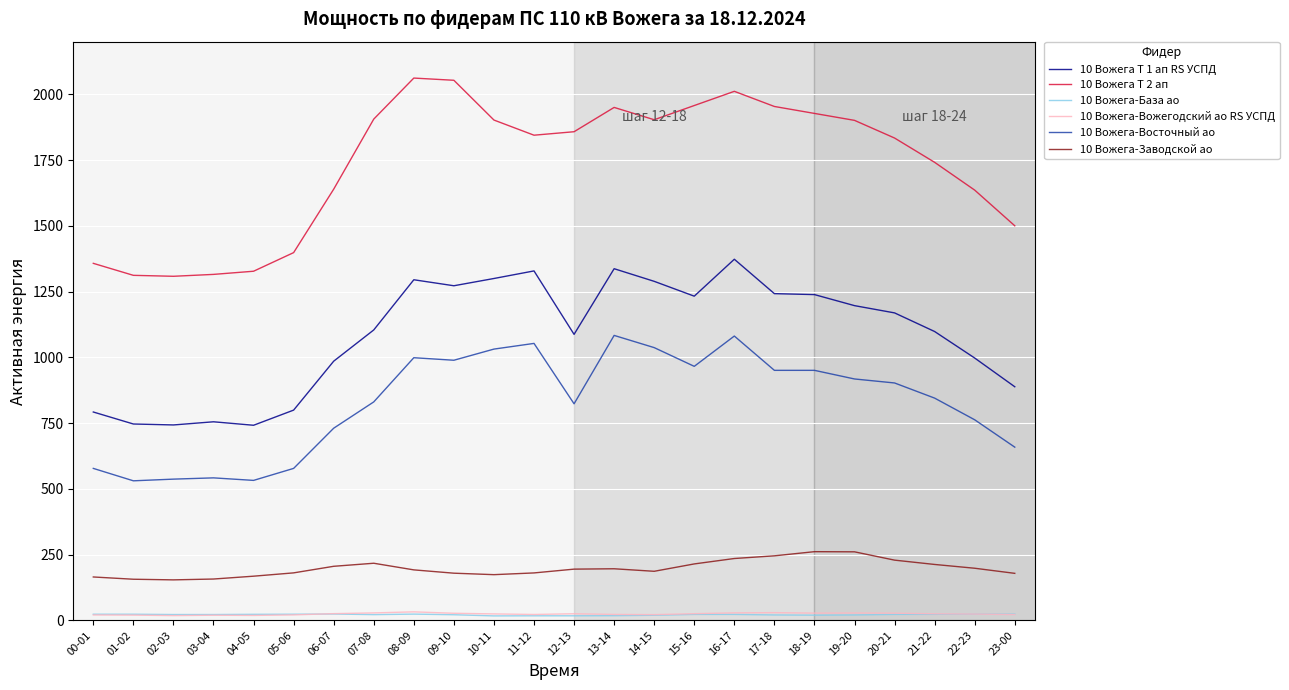

What is the maximum value shown in the chart?

2061.6